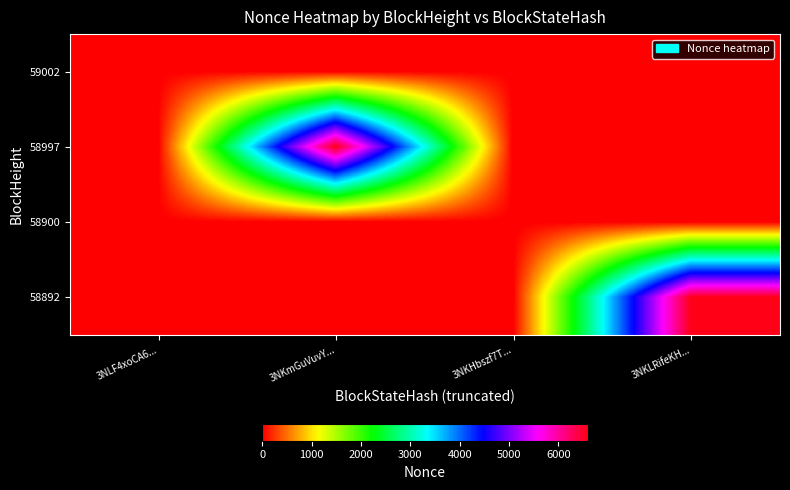

Rank the series by their maximum value, from highest to lowest.

58997, 58892, 59002, 58900